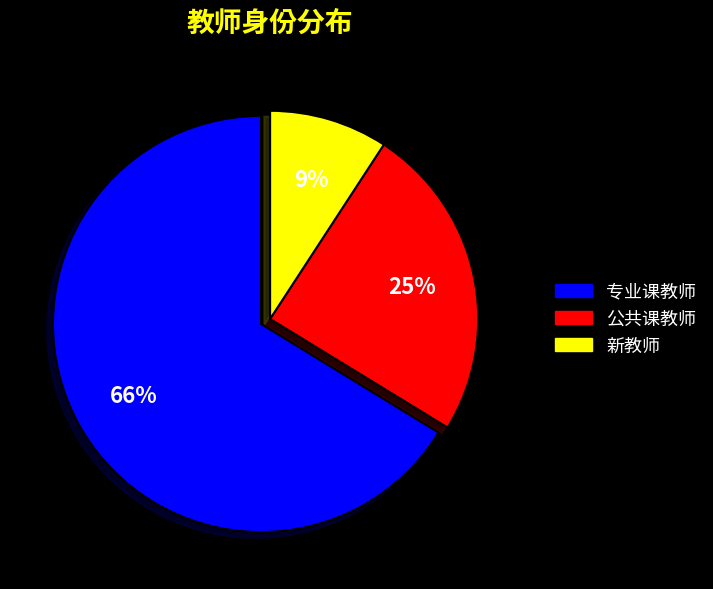

To the nearest percent, what portion does 公共课教师 represent?

25%